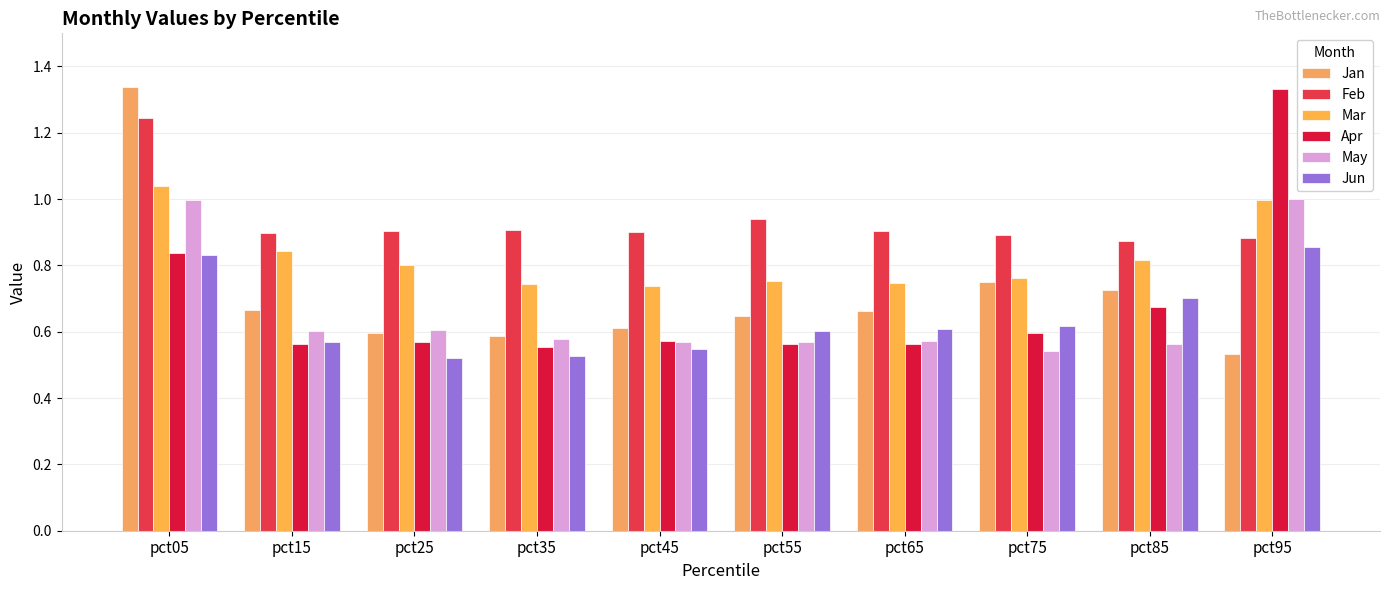

Between pct45 and pct95, which series saw the biggest shift?

Apr